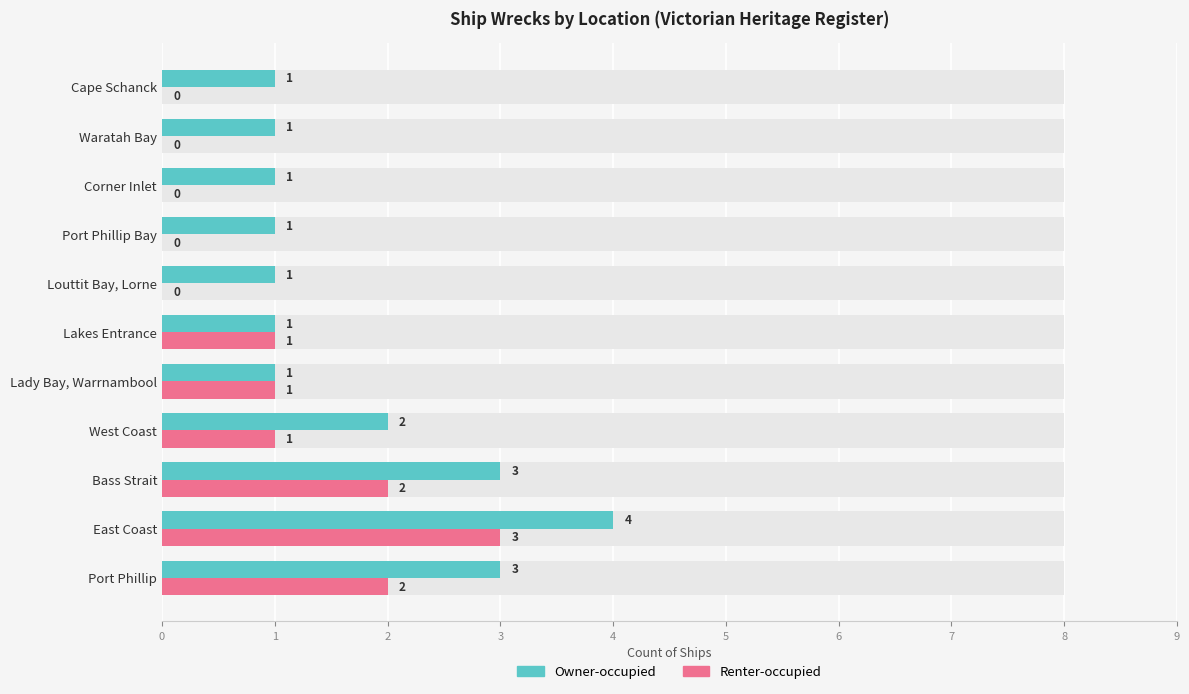

Reading left to right, extract all data points from this chart.

Owner-occupied: 3	4	3	2	1	1	1	1	1	1	1
Renter-occupied: 2	3	2	1	1	1	0	0	0	0	0